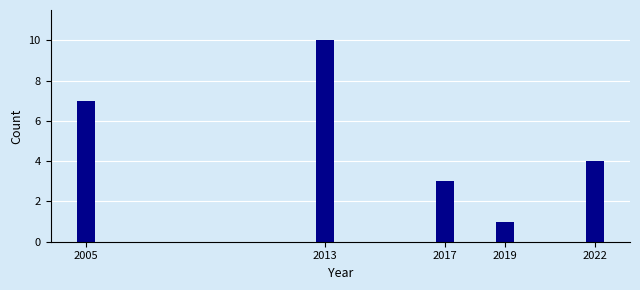

Reading left to right, what are all the values shown in this chart?

2005=7	2013=10	2017=3	2019=1	2022=4